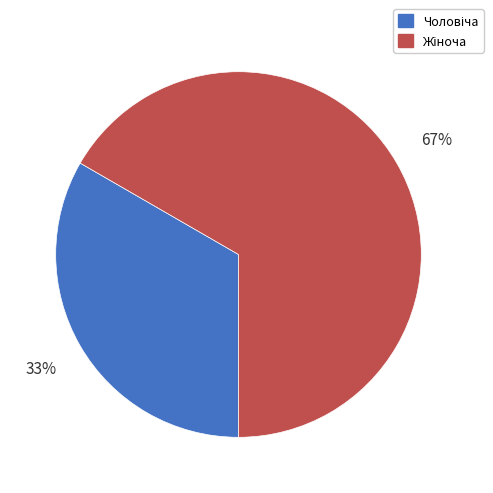

To the nearest percent, what is the average slice percentage?

50%